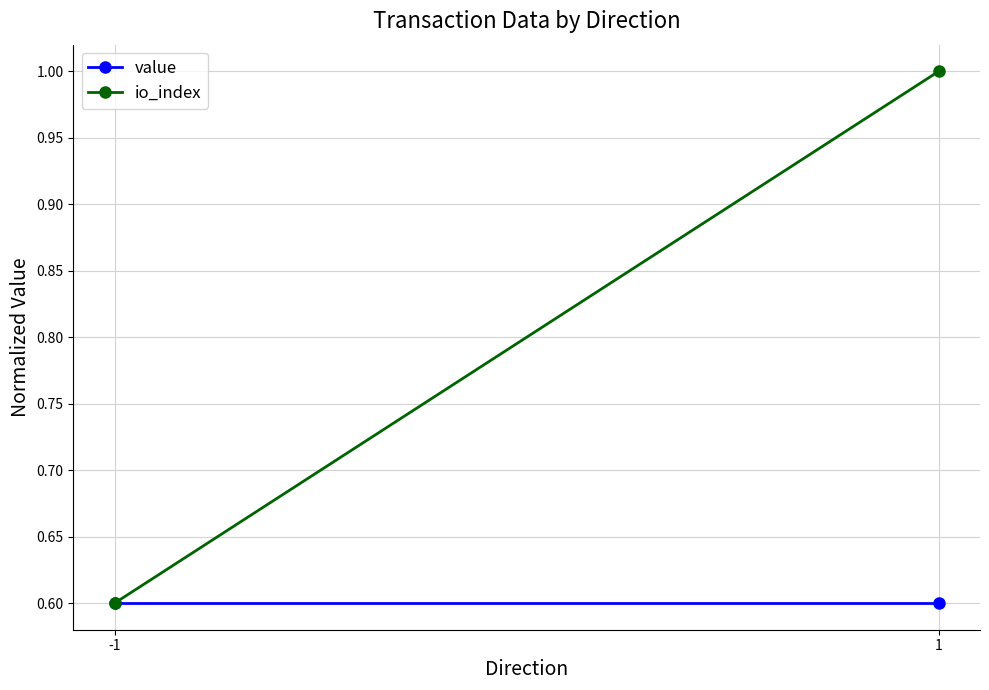

What is the average value of the io_index series?

0.8